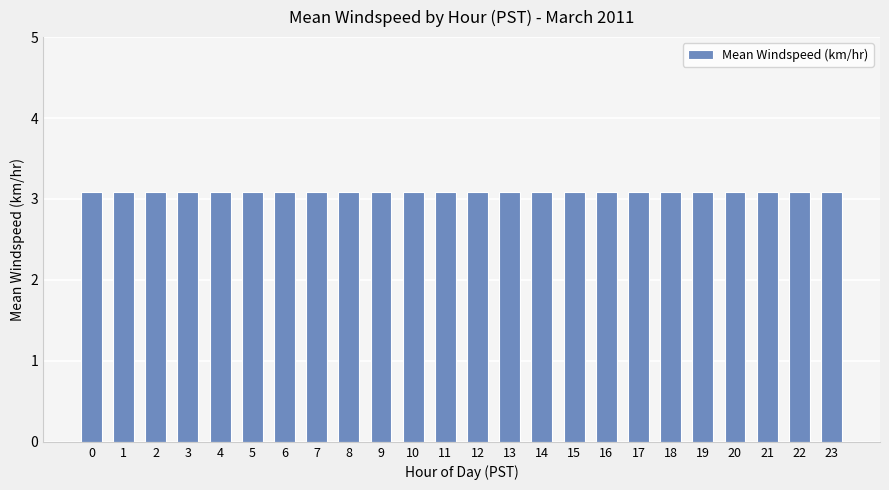

True or false: the data shows 1.7 at 21.

False